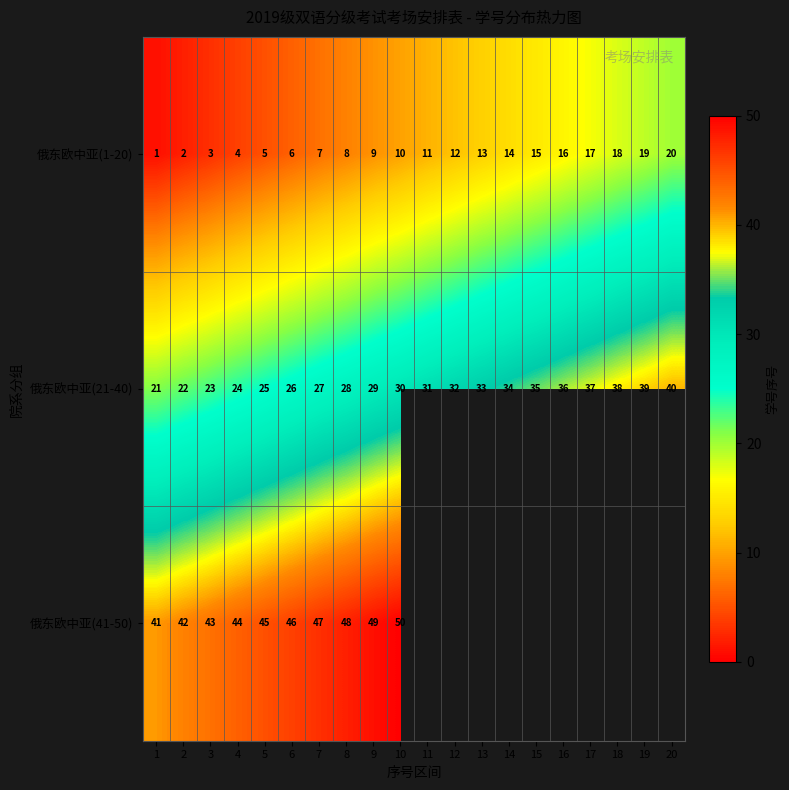

At which label does 俄东欧中亚(21-40) reach its minimum?

1